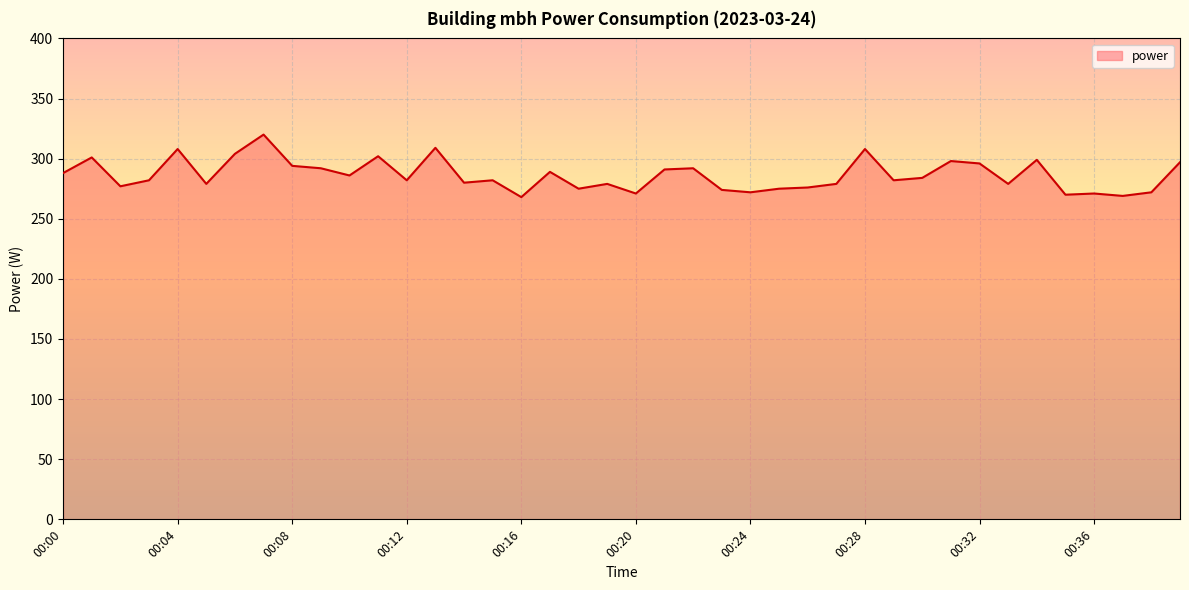

Count the number of categories in the chart.

40